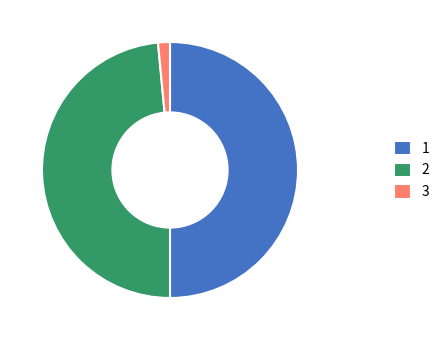

The 1 slice represents 50% of the pie. True or false?

True